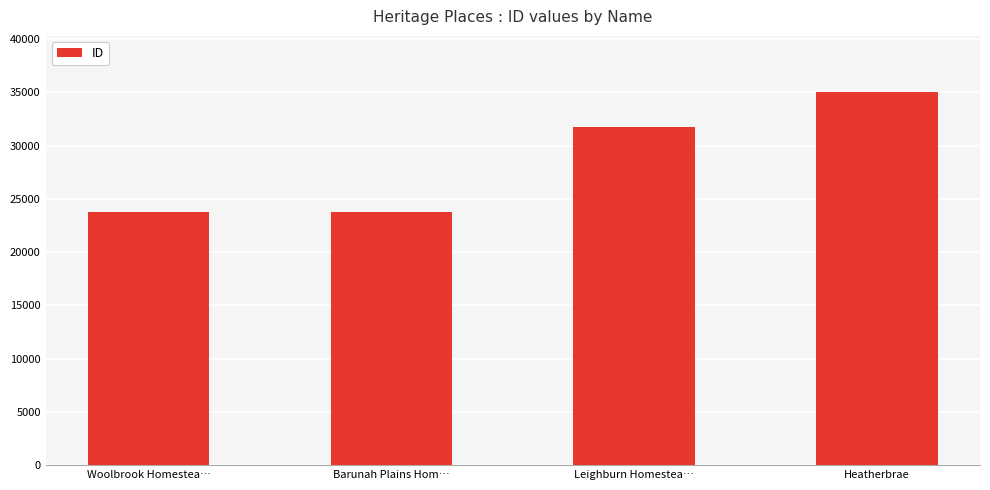

Is it true that the value at Heatherbrae is 35039?

True